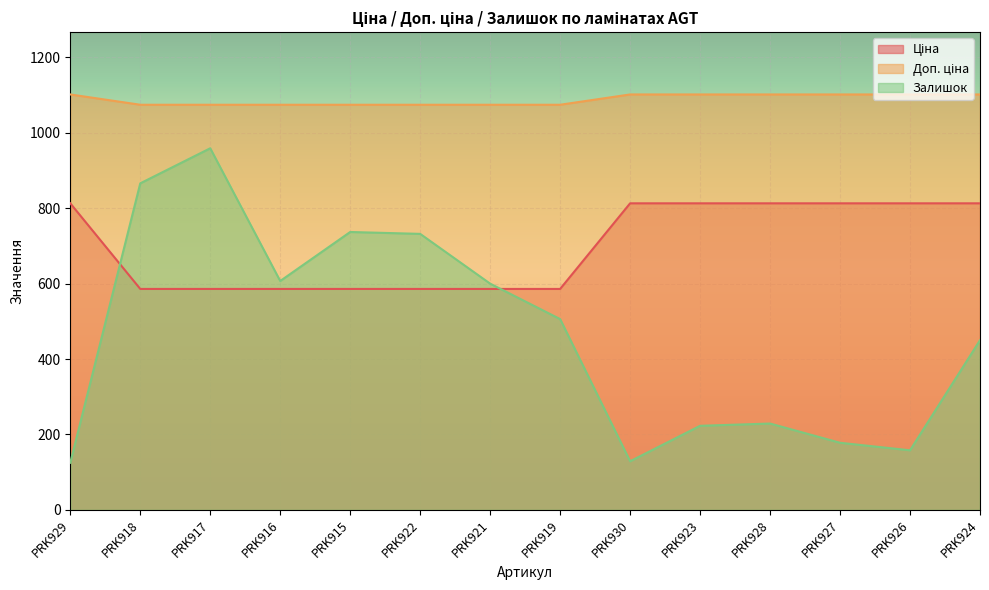

The Ціна series shows 813.0 at PRK929. True or false?

True